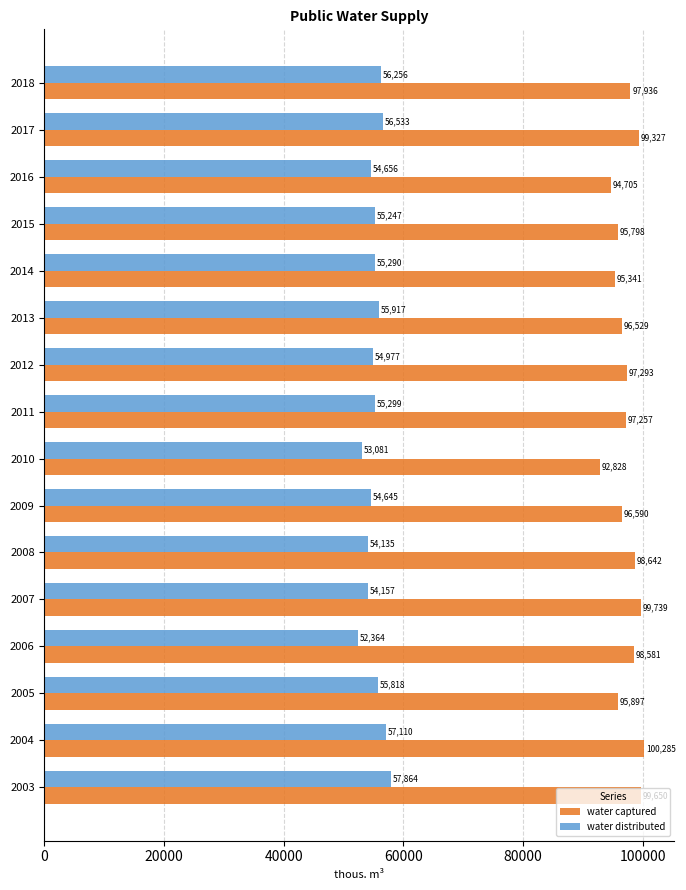

At 2017, list the series in order from smallest to largest.

water distributed, water captured